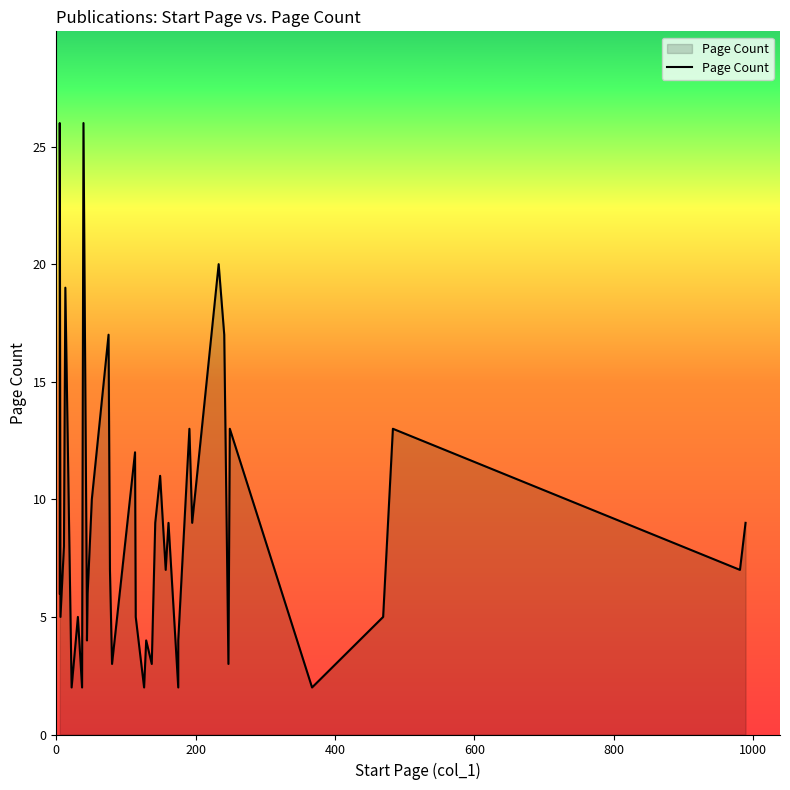

How many points are lower than both their immediate neighbors (excluding endpoints)?

13